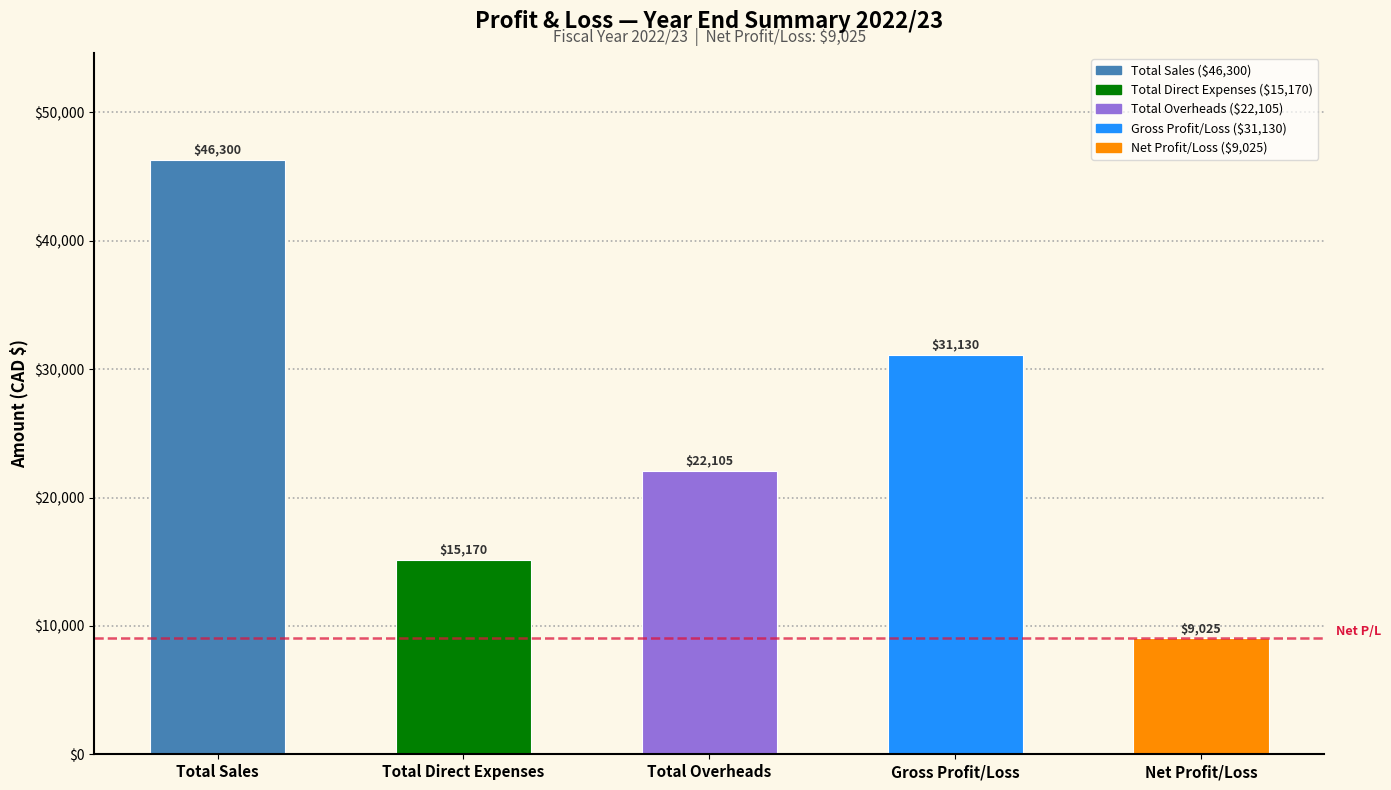

Reading left to right, transcribe all the data shown in this chart.

46300	15170	22105	31130	9025